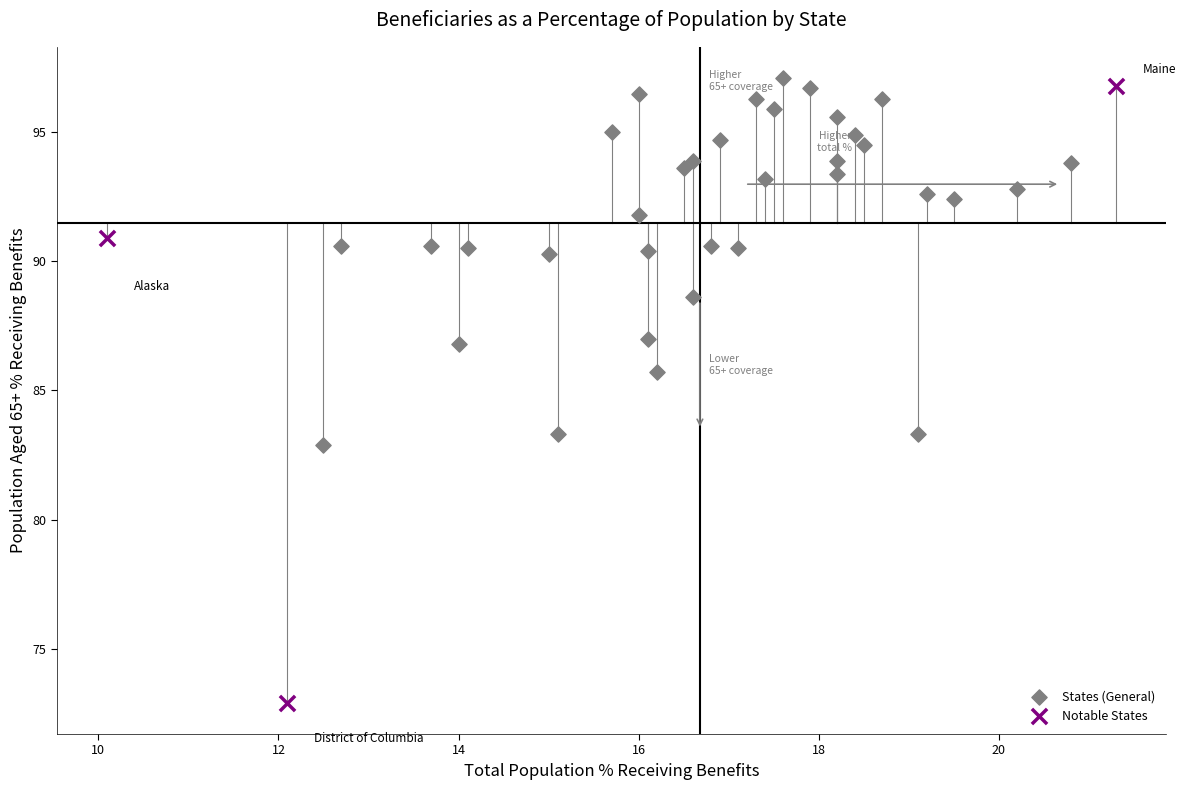

Which series contains the highest Y value?

States (General)